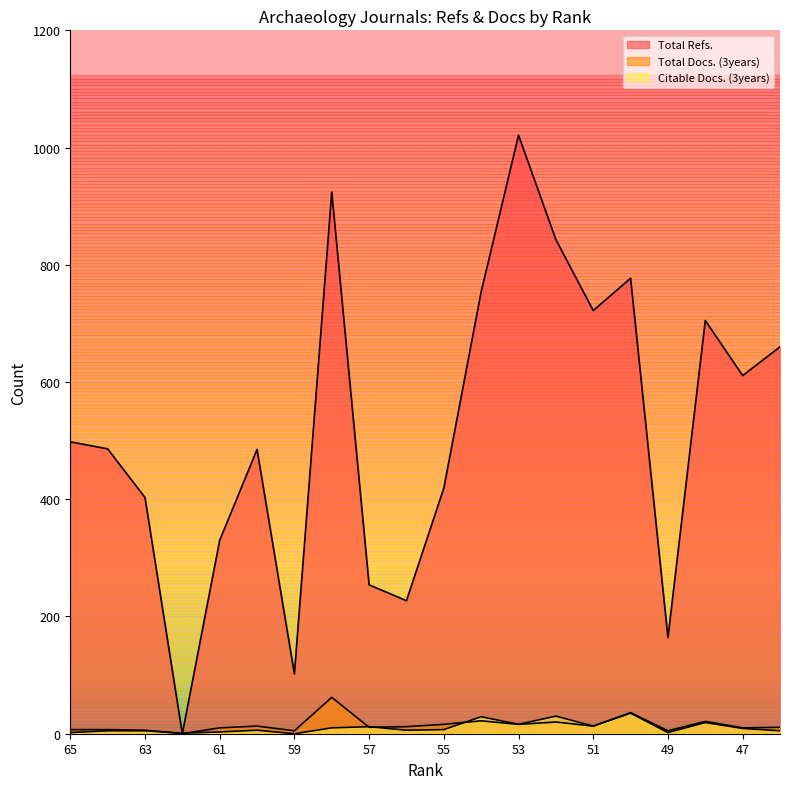

At 60, list the series in order from smallest to largest.

Citable Docs. (3years), Total Docs. (3years), Total Refs.